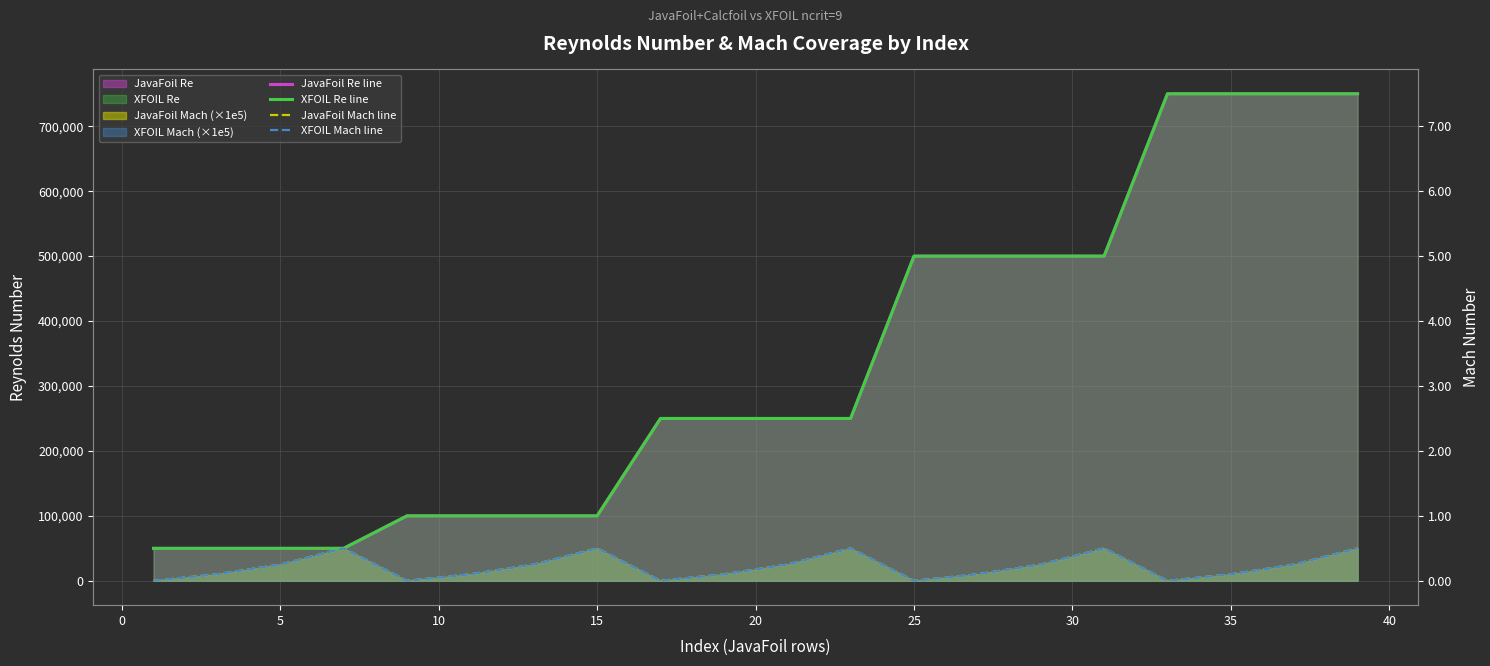

What is the difference between the XFOIL Mach line values at 40 and 30?

40000